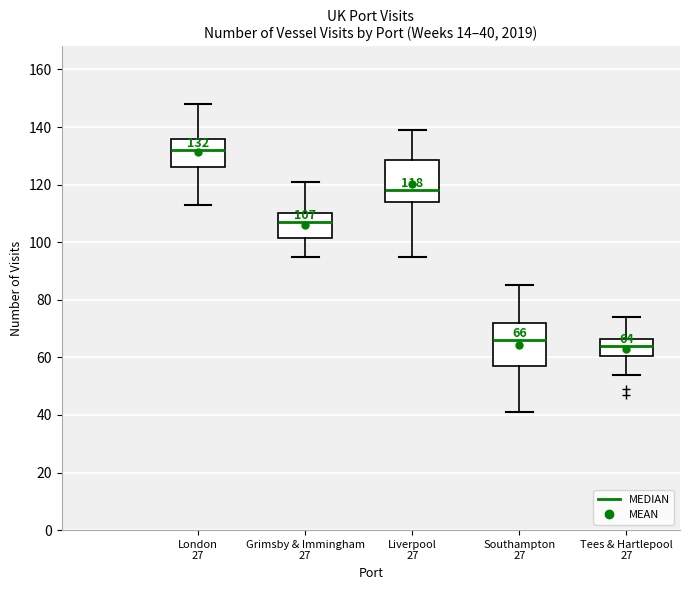

Which box has the lowest median line?

Tees & Hartlepool 27